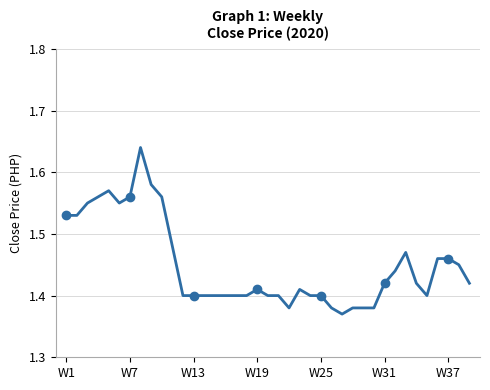

How many points are lower than both their immediate neighbors (excluding endpoints)?

4